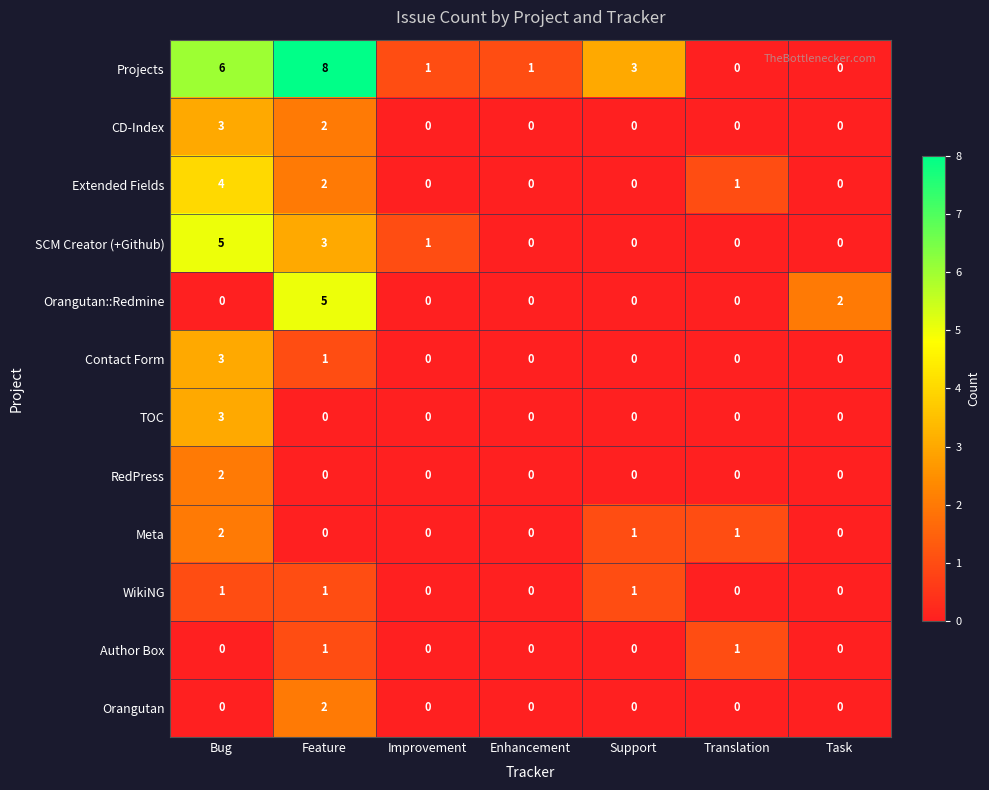

How many CD-Index values are between 0 and 2?

6